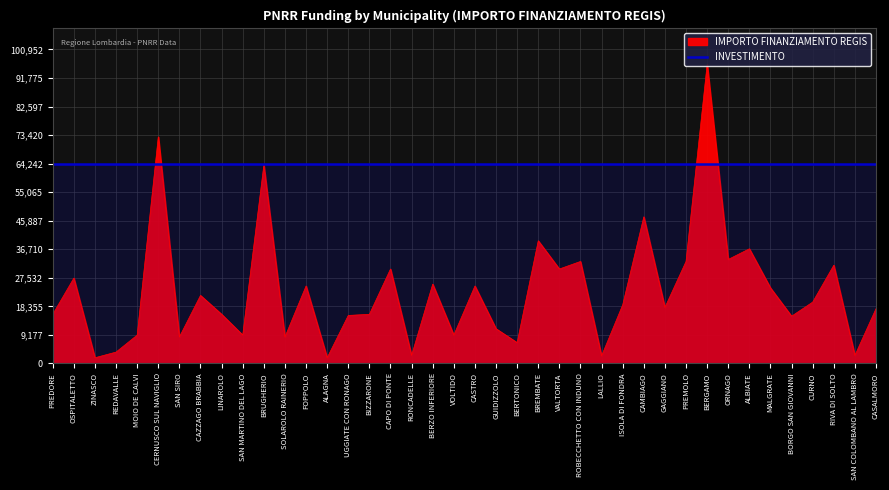

Count the number of categories in the chart.

40